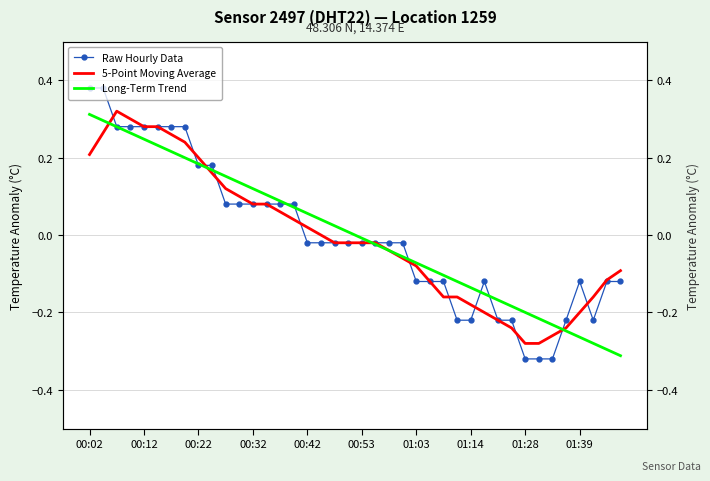

Reading left to right, transcribe all the data shown in this chart.

Raw Hourly Data: 0.4	0.4	0.3	0.3	0.3	0.3	0.3	0.3	0.2	0.2	0.1	0.1	0.1	0.1	0.1	0.1	-0.0	-0.0	-0.0	-0.0	-0.0	-0.0	-0.0	-0.0	-0.1	-0.1	-0.1	-0.2	-0.2	-0.1	-0.2	-0.2	-0.3	-0.3	-0.3	-0.2	-0.1	-0.2	-0.1	-0.1
5-Point Moving Average: 0.2	0.3	0.3	0.3	0.3	0.3	0.3	0.2	0.2	0.2	0.1	0.1	0.1	0.1	0.1	0.0	0.0	0.0	-0.0	-0.0	-0.0	-0.0	-0.0	-0.1	-0.1	-0.1	-0.2	-0.2	-0.2	-0.2	-0.2	-0.2	-0.3	-0.3	-0.3	-0.2	-0.2	-0.2	-0.1	-0.1
Long-Term Trend: 0.3	0.3	0.3	0.3	0.2	0.2	0.2	0.2	0.2	0.2	0.2	0.1	0.1	0.1	0.1	0.1	0.1	0.0	0.0	0.0	-0.0	-0.0	-0.0	-0.1	-0.1	-0.1	-0.1	-0.1	-0.1	-0.2	-0.2	-0.2	-0.2	-0.2	-0.2	-0.2	-0.3	-0.3	-0.3	-0.3